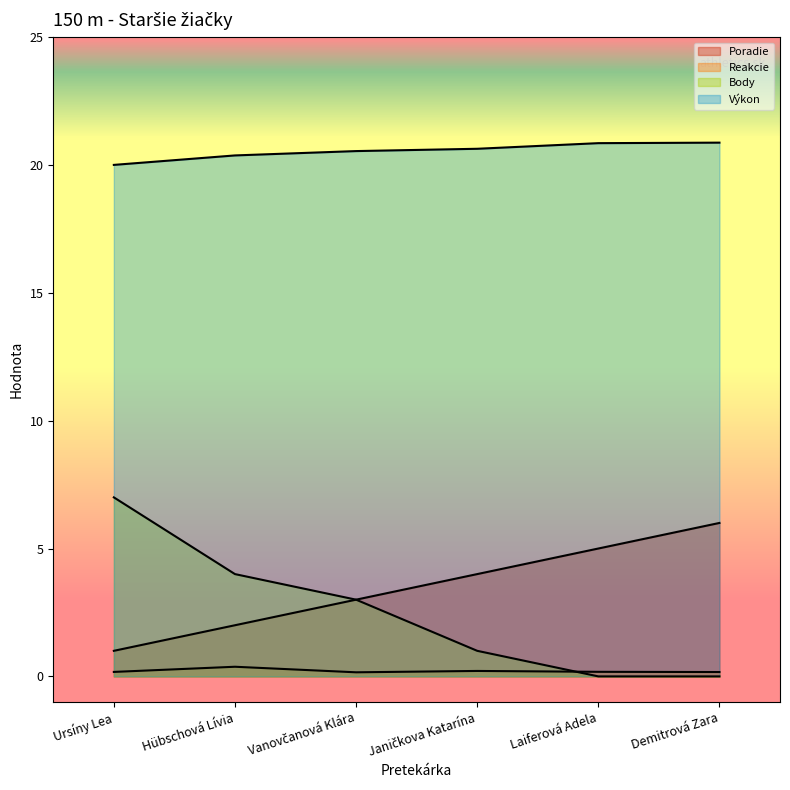

Where does the Body series first go above 3?

Ursíny Lea